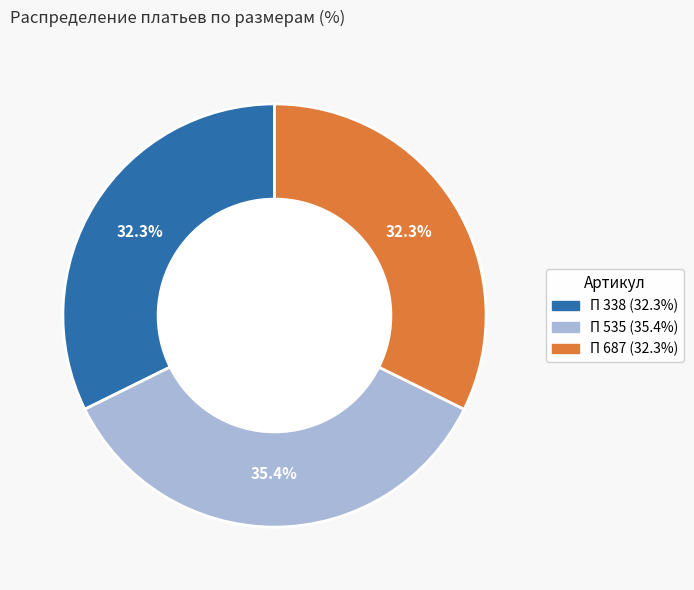

Does П 338 account for over 50% of the chart?

No